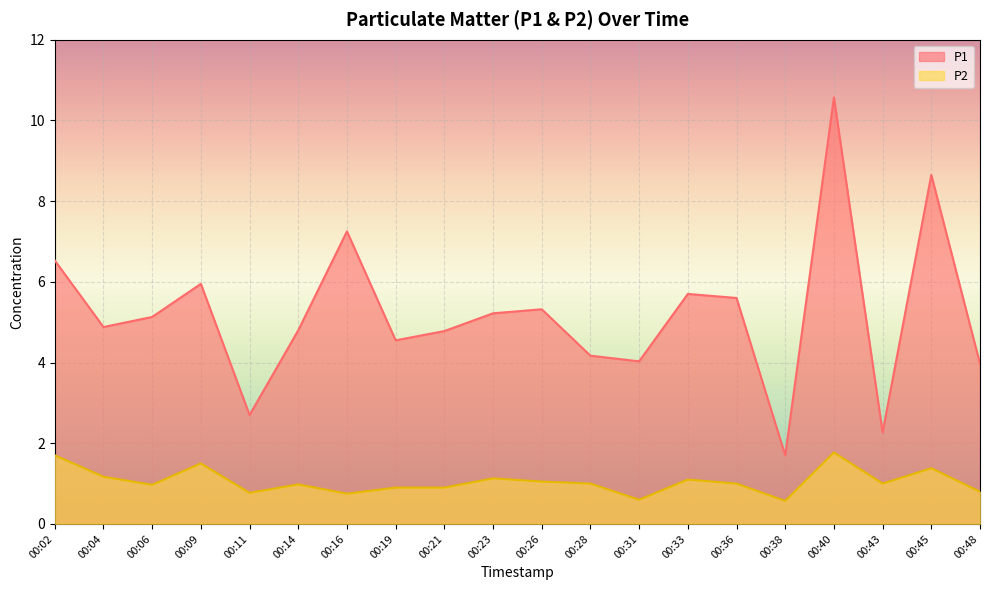

Reading right to left, transcribe all the data shown in this chart.

P1: 4.0	8.7	2.3	10.6	1.7	5.6	5.7	4.0	4.2	5.3	5.2	4.8	4.5	7.2	4.8	2.7	6.0	5.1	4.9	6.5
P2: 0.8	1.4	1.0	1.8	0.6	1.0	1.1	0.6	1.0	1.1	1.1	0.9	0.9	0.8	1.0	0.8	1.5	1.0	1.2	1.7